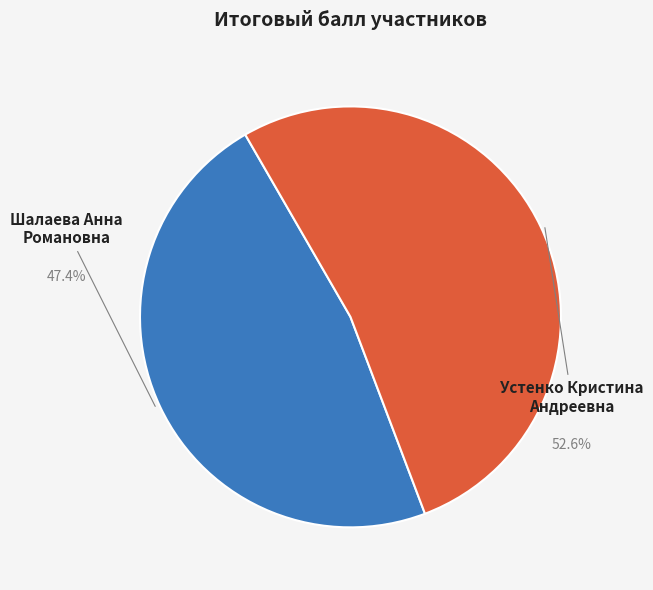

Does any single category account for the majority?

Yes